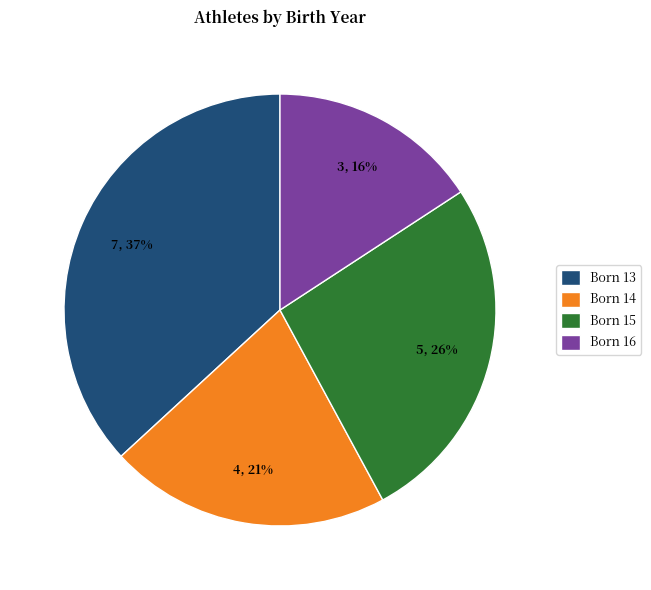

To the nearest percent, what is the difference between the largest and smallest slice percentages?

21%